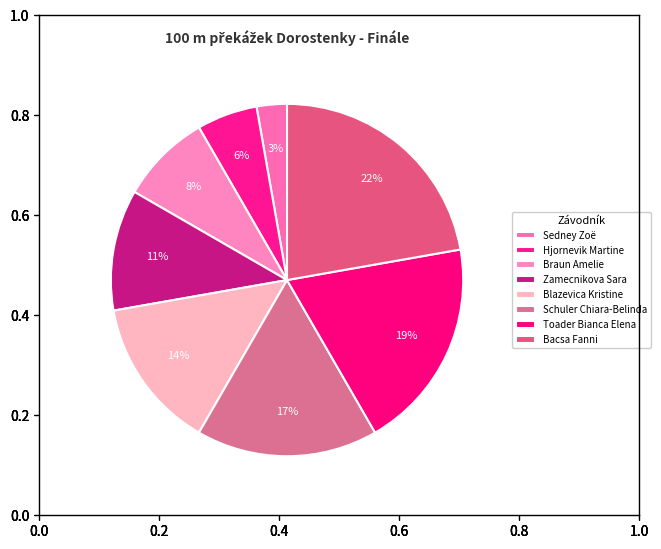

How many slices are in this pie chart?

8